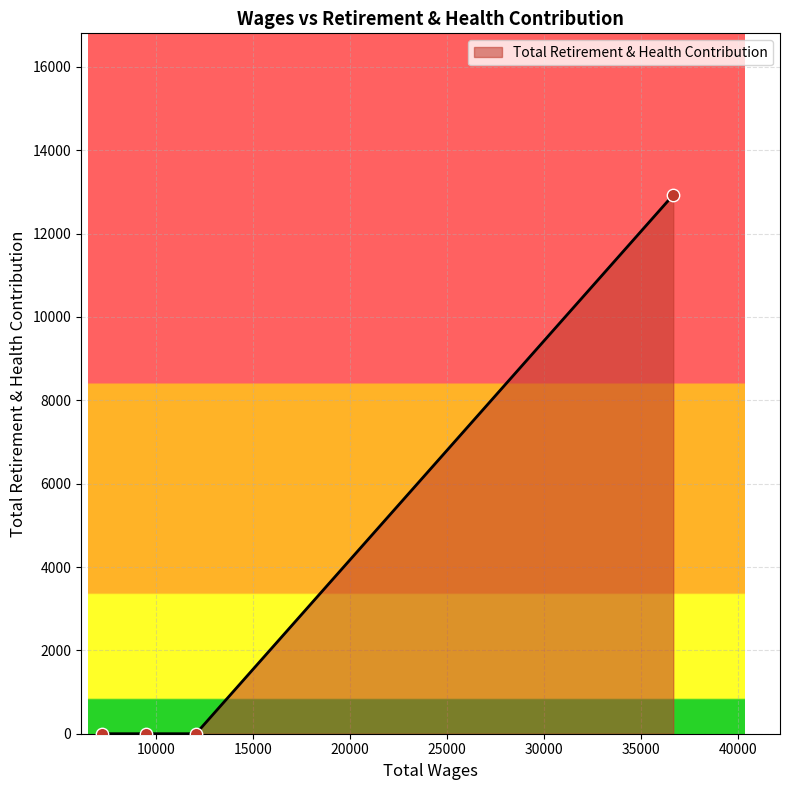

What is the maximum value shown in the chart?

12927